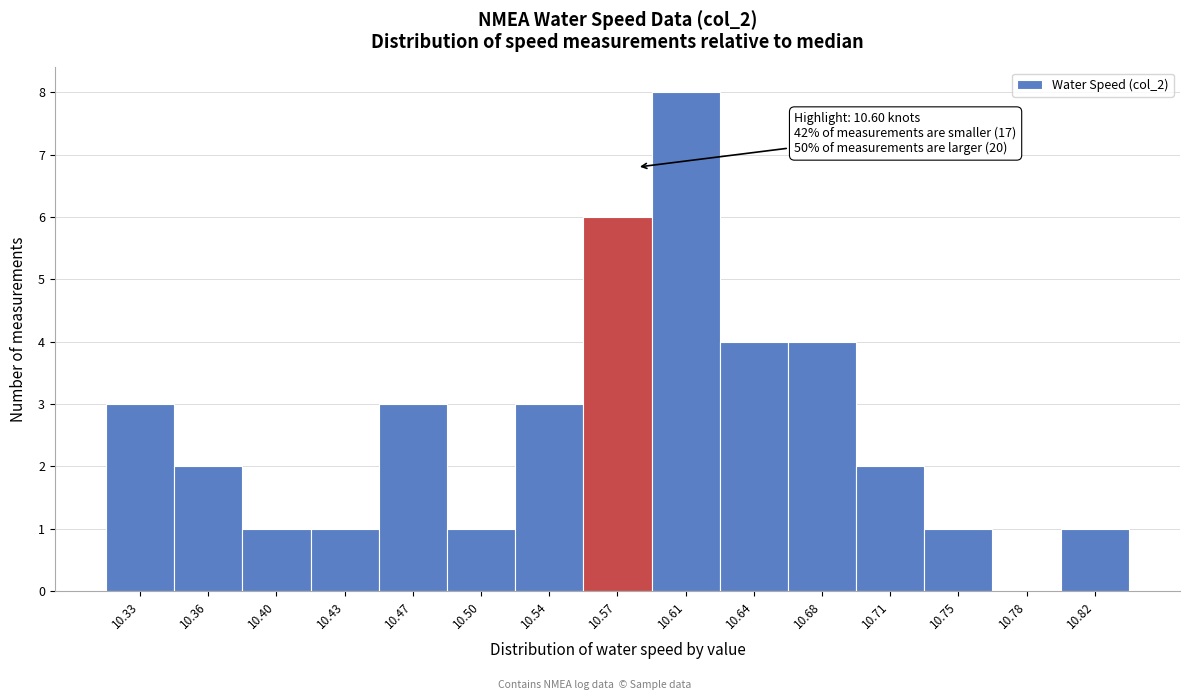

Reading left to right, what are all the values shown in this chart?

10.33=3	10.36=2	10.40=1	10.43=1	10.47=3	10.50=1	10.54=3	10.57=6	10.61=8	10.64=4	10.68=4	10.71=2	10.75=1	10.78=0	10.82=1